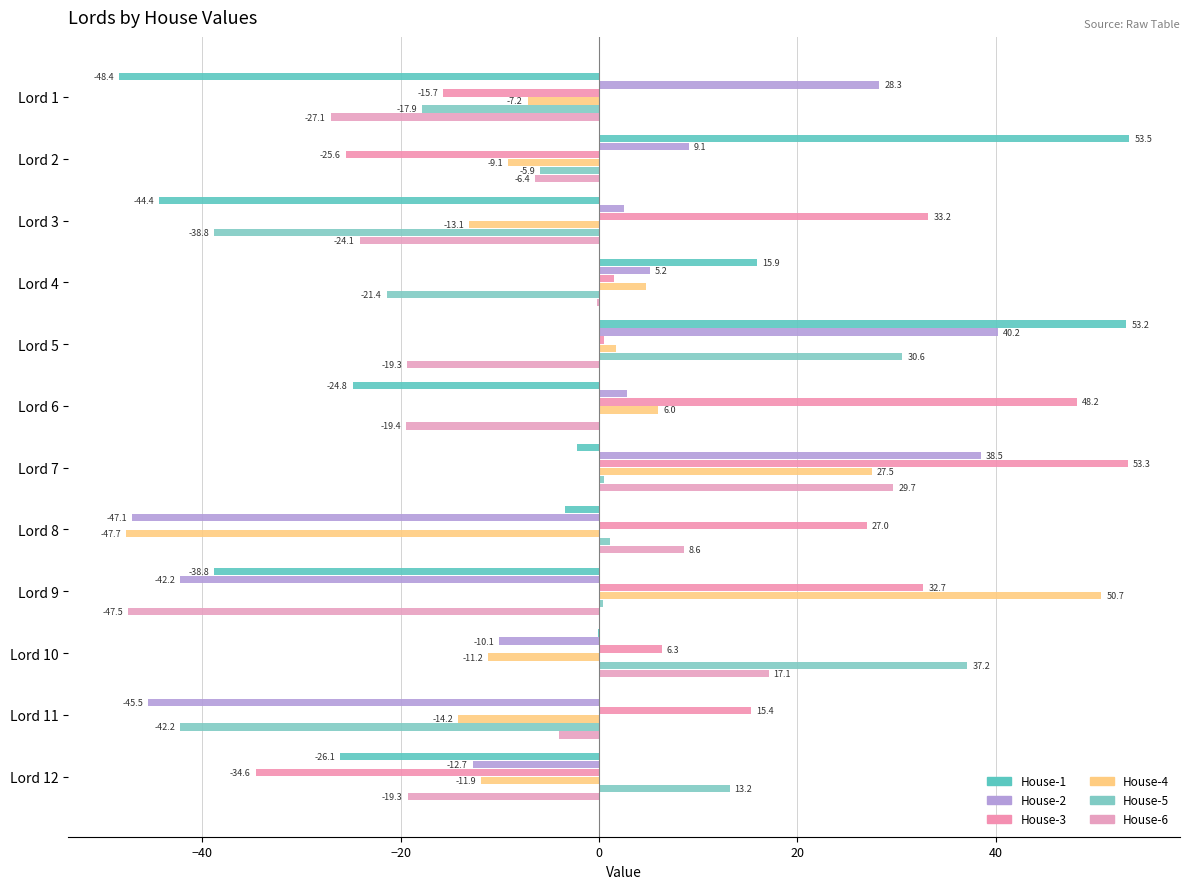

How many positive values does the House-4 series have?

5